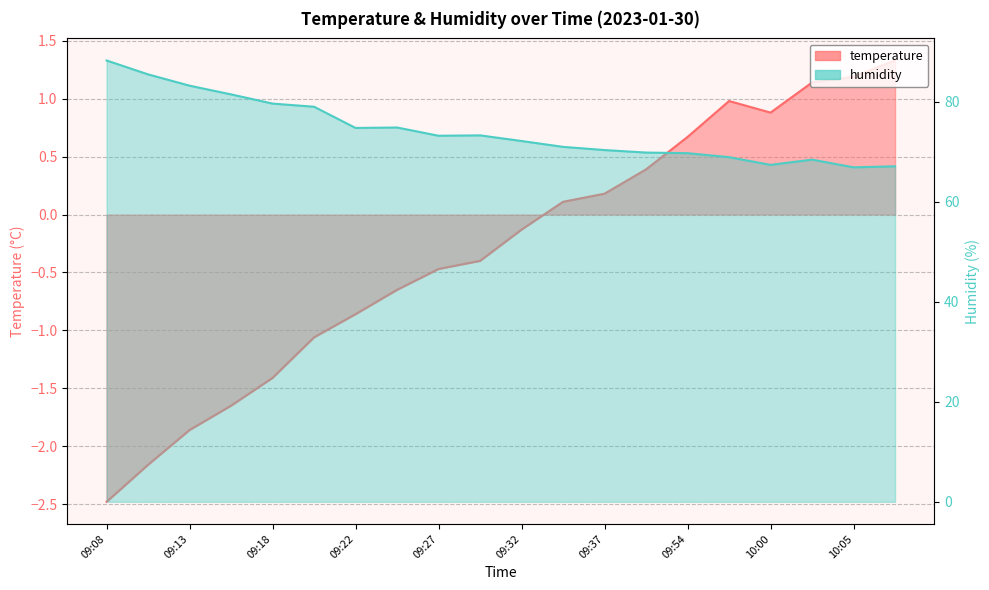

At which category is the sum across all series the highest?

09:08